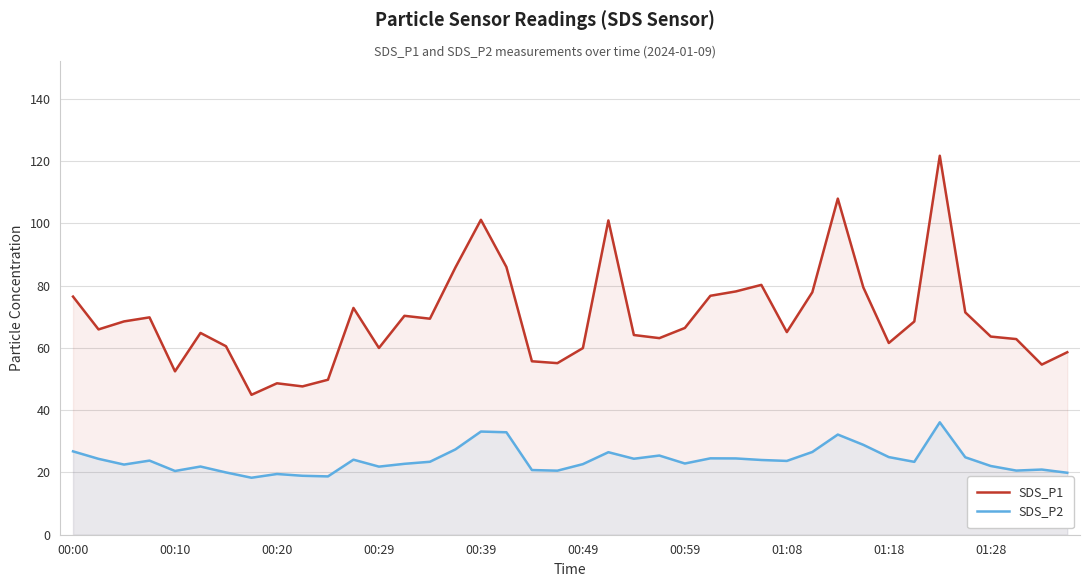

What value does the SDS_P2 series have at 27?

24.0